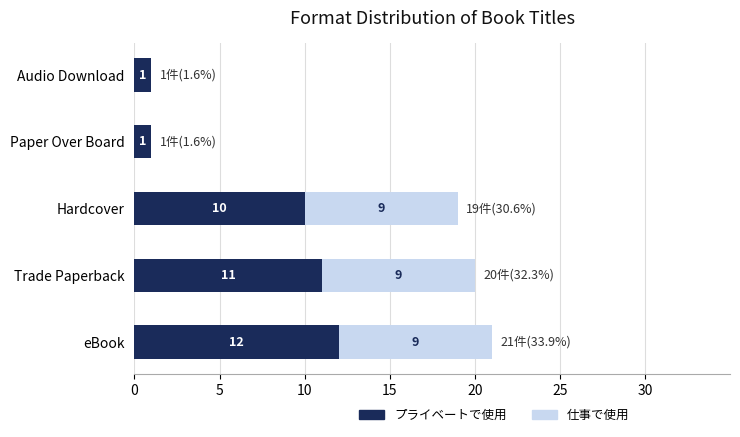

What is the highest value of the プライベートで使用 series?

12